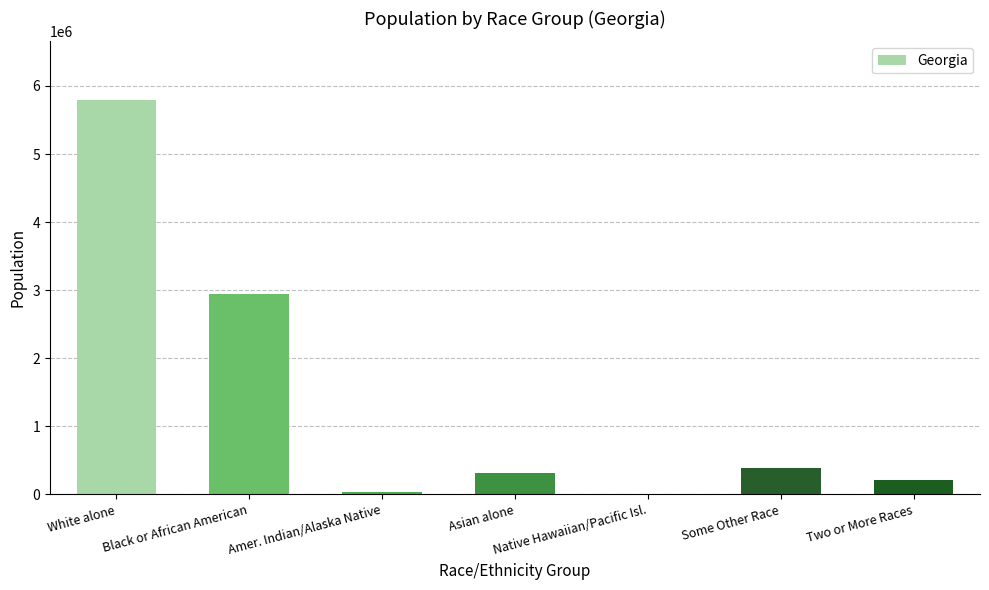

The chart shows a value of 2950435 at Black or African American. True or false?

True